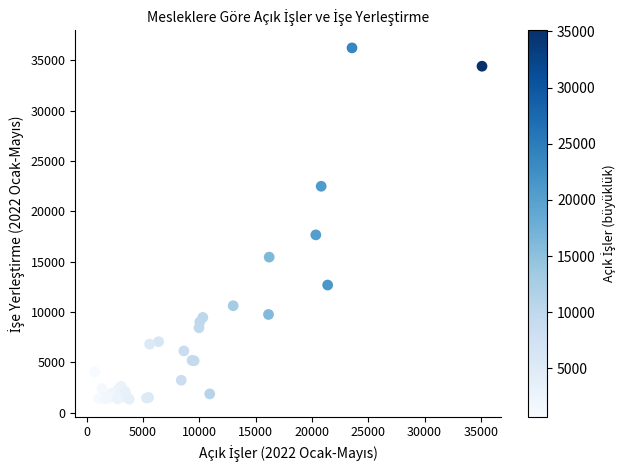

What Y value in the scatter plot is closest to 18789?

17663